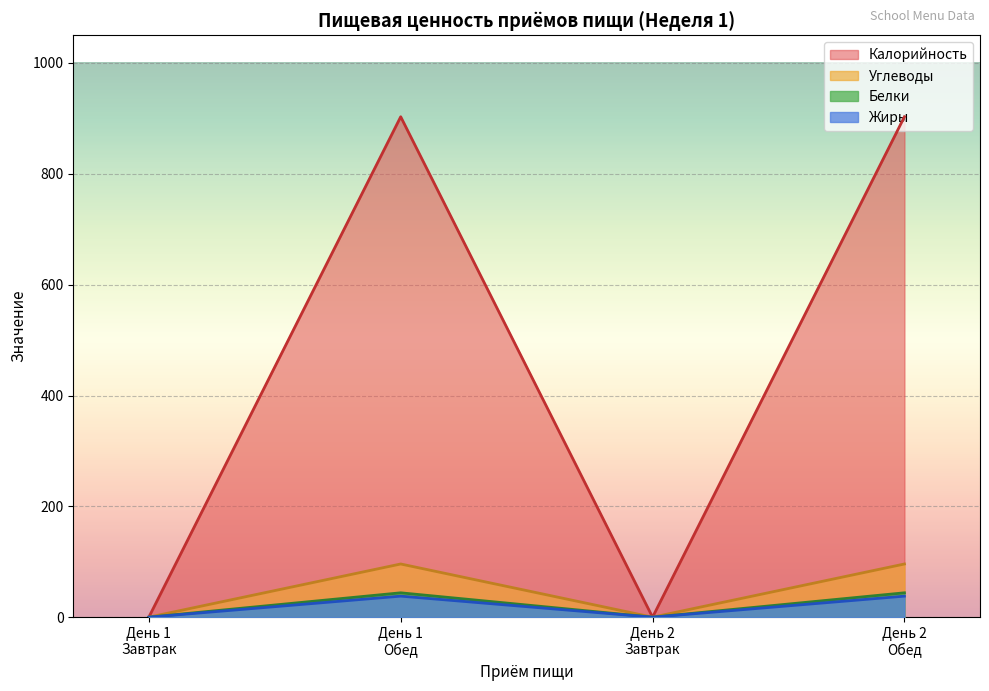

True or false: Калорийность and Жиры cross at least once.

False